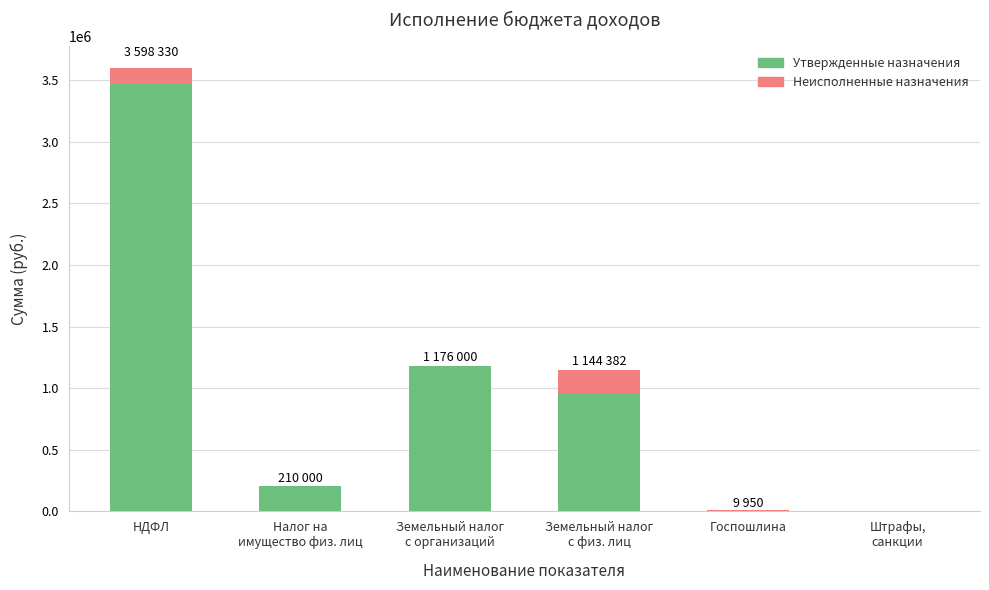

What is the sum of all Утвержденные назначения values?

5817000.0